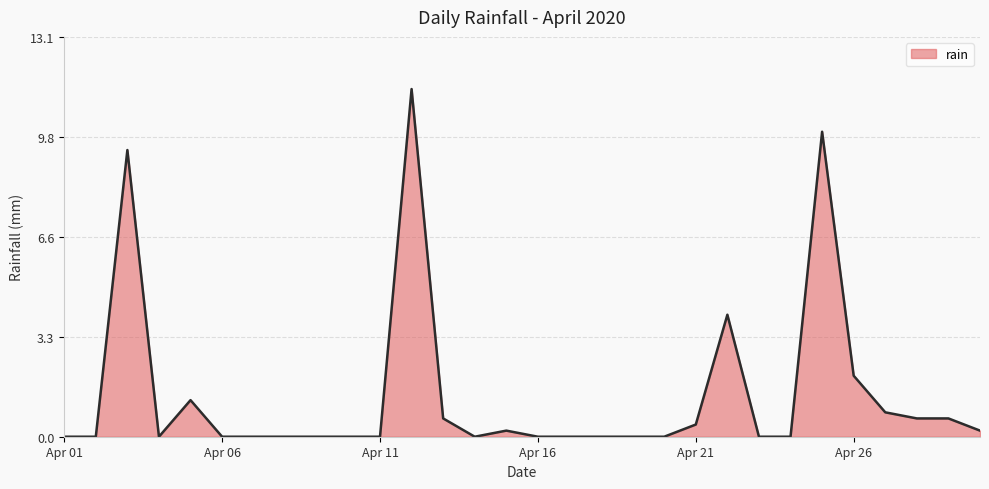

What is the difference between the maximum and minimum values?

11.4